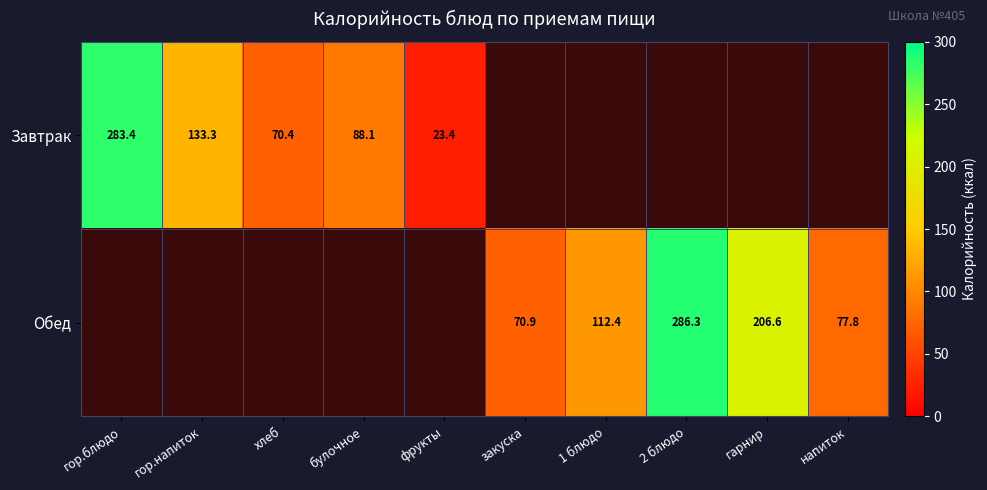

What value does the Завтрак series have at хлеб?

70.4